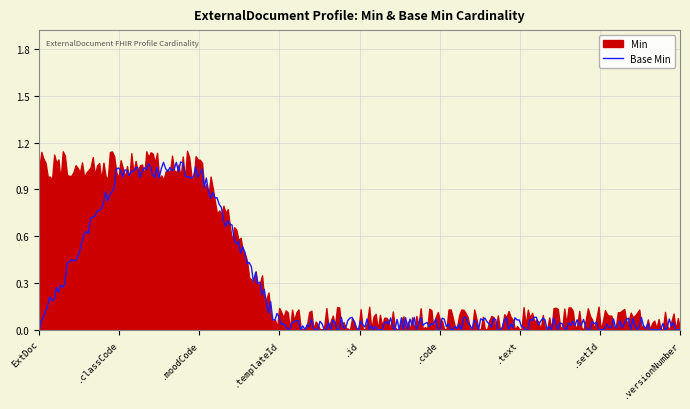

What is the label of the 8th point from the left?

ExternalDocument.setId